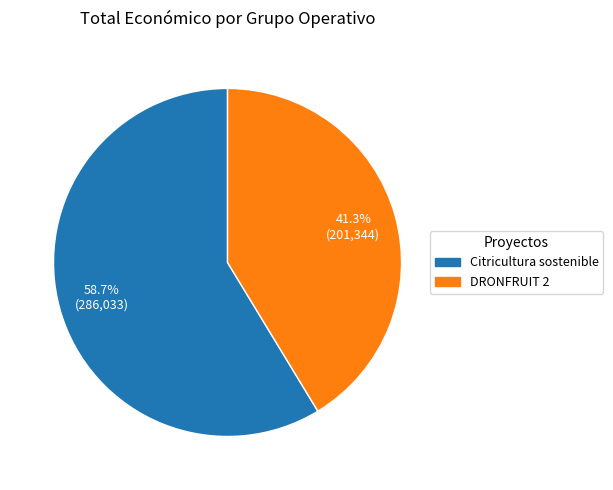

True or false: Citricultura sostenible accounts for 70% of the total.

False